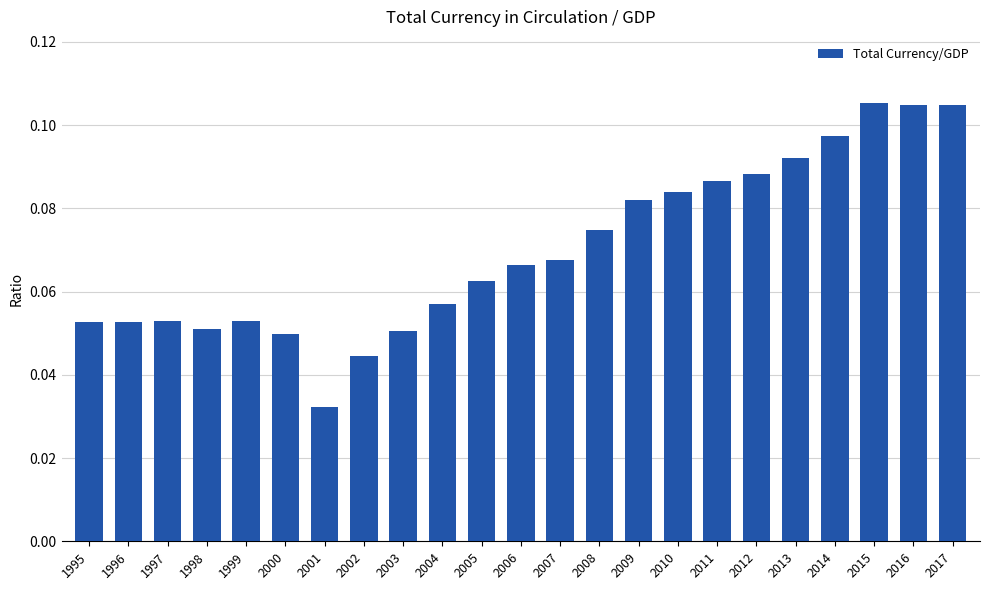

What is the sum of all values?

1.6